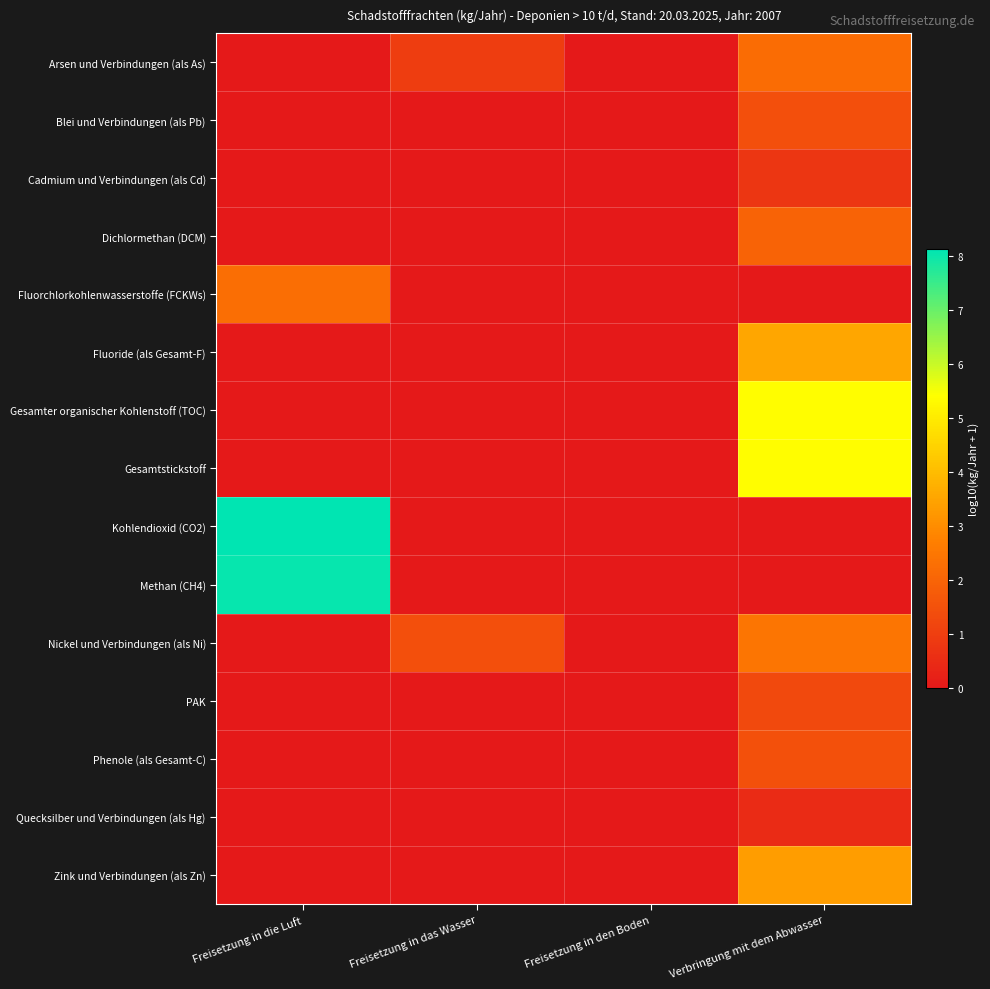

At which category does the chart reach its peak across all series?

Freisetzung in die Luft